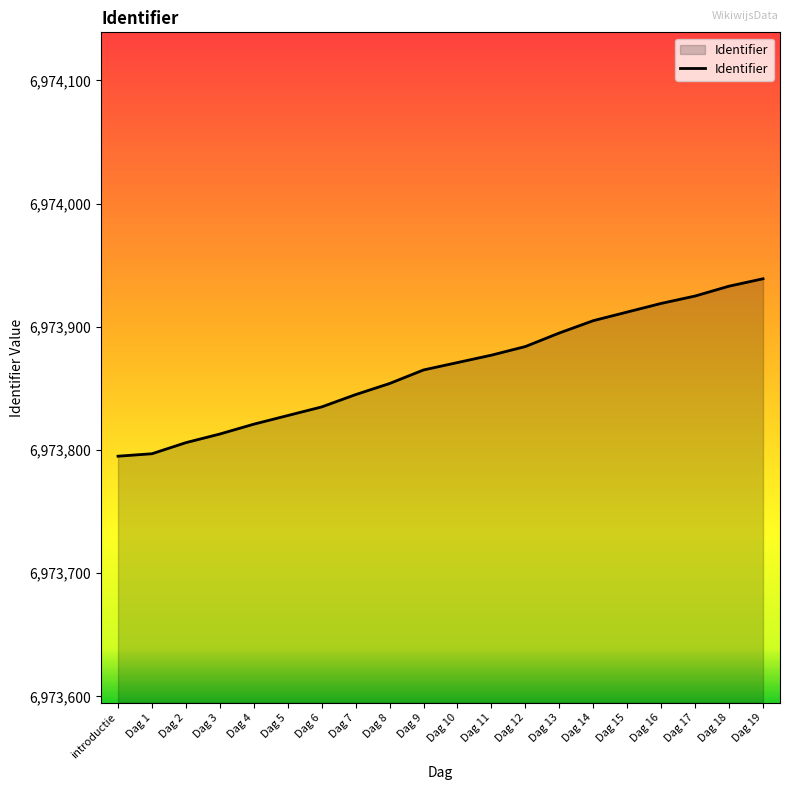

Approximately how many times larger is the value at Dag 9 compared to Dag 15?

1.0